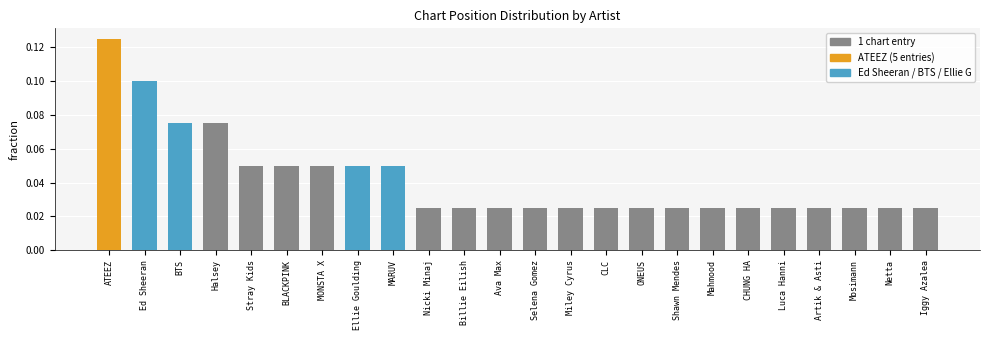

Does the chart contain stacked bars?

No